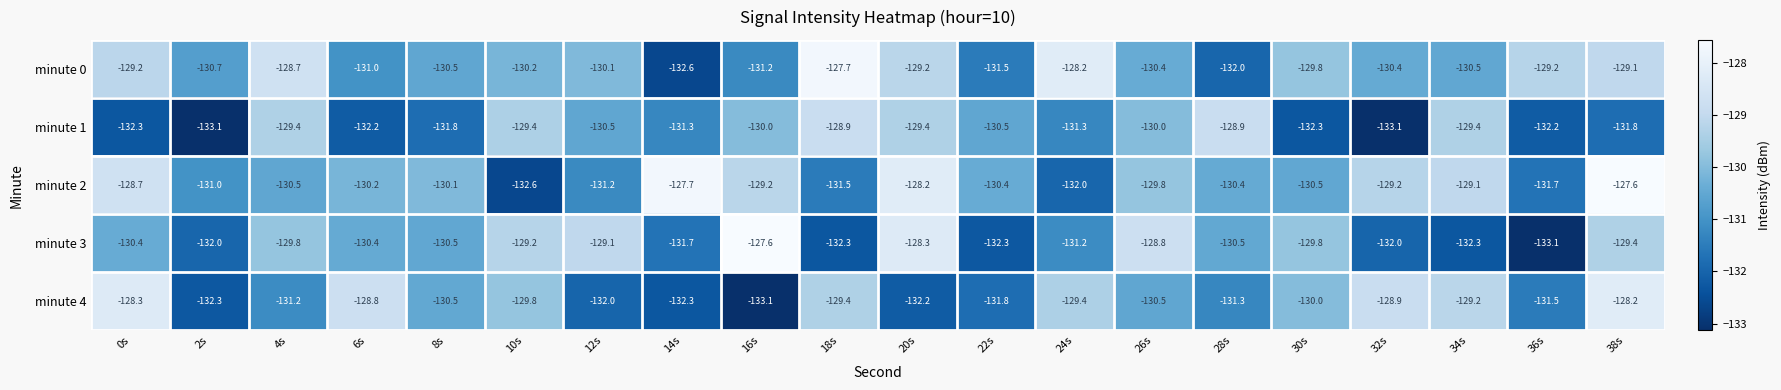

What is the difference between the highest and lowest values at 18s?

4.6